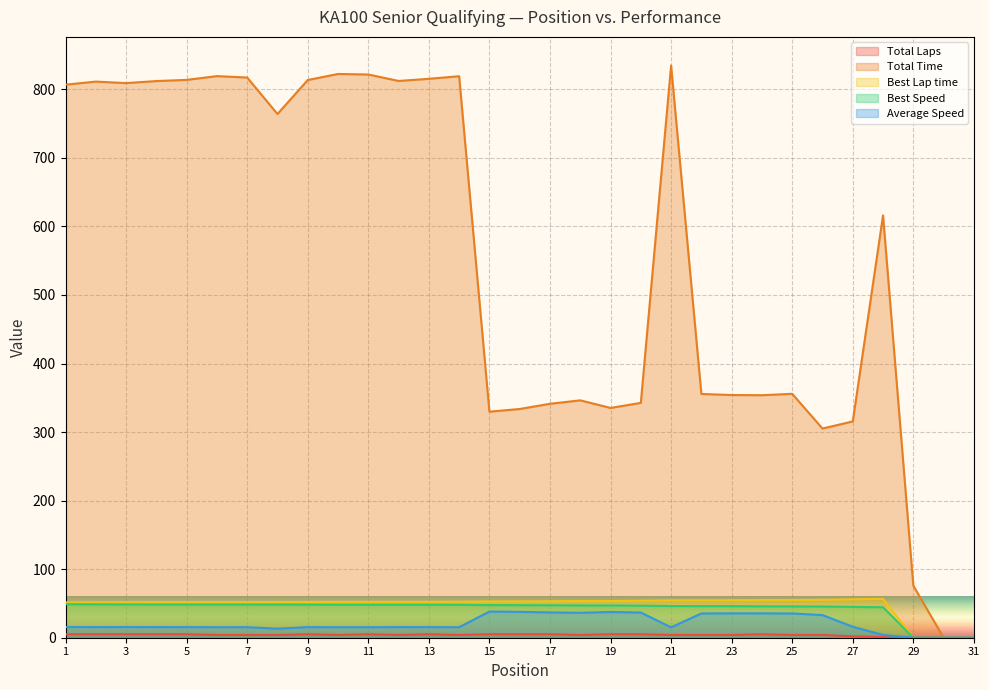

What is the maximum value for Average Speed?

38.2